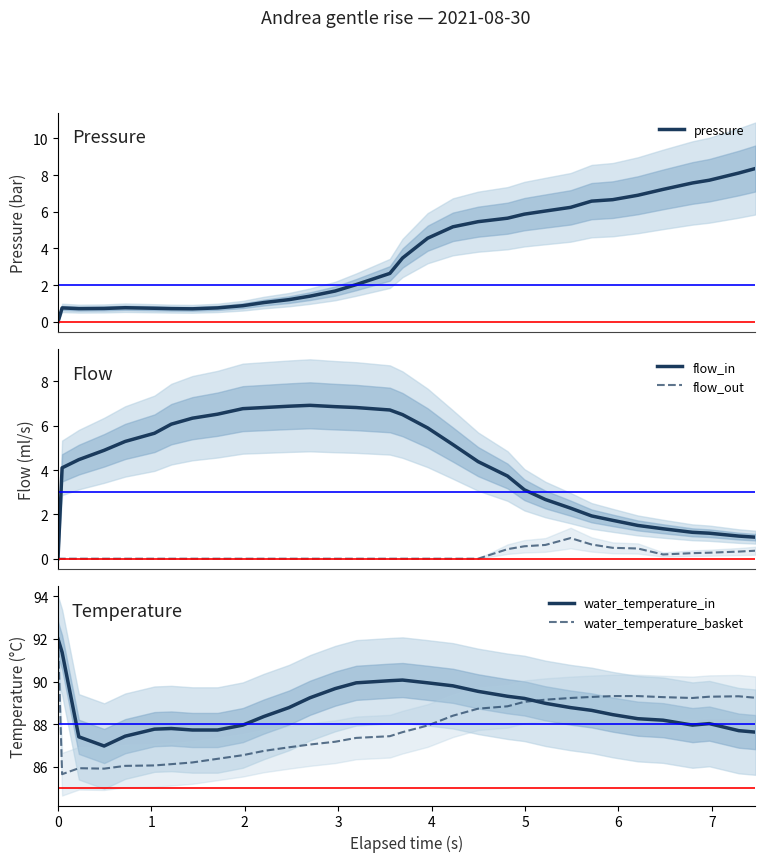

Which series has the largest range (max minus min)?

pressure